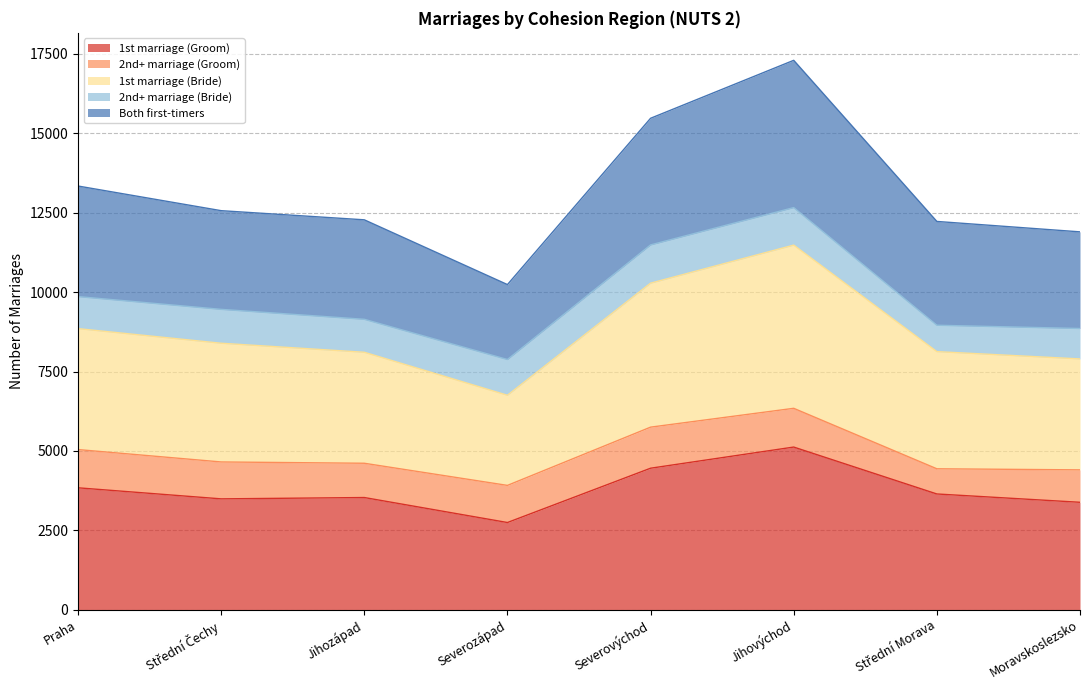

What is the label of the 8th point from the left?

Moravskoslezsko